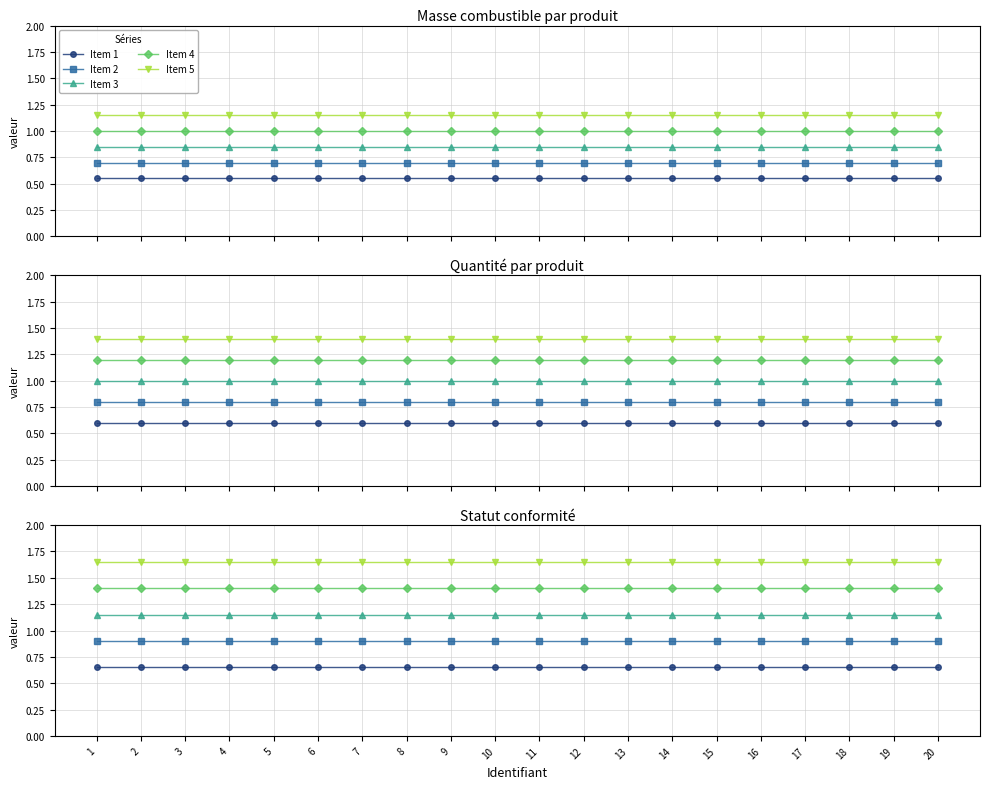

True or false: Item 3 has more than 0 interior local peaks.

False